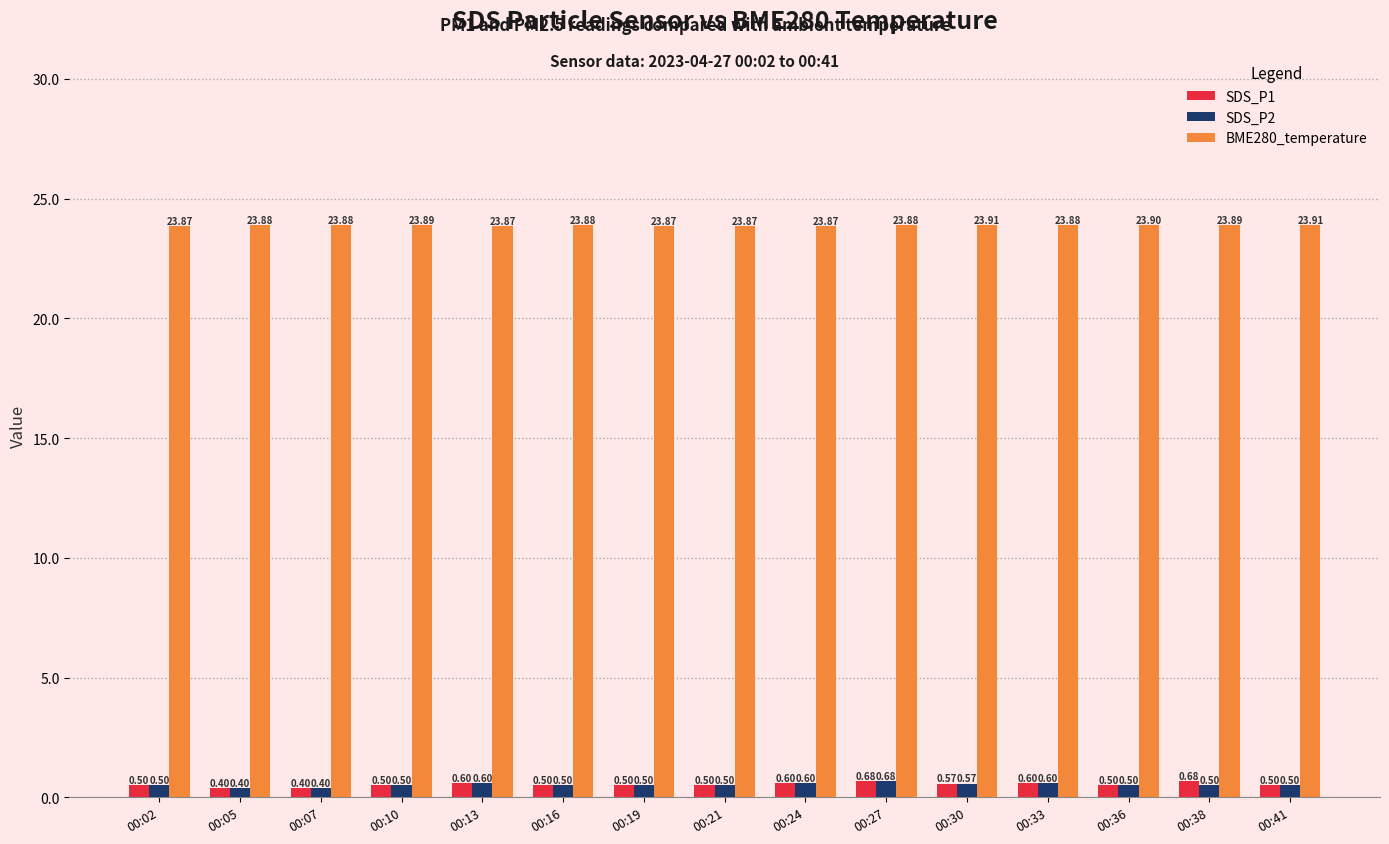

What is the difference between the highest and lowest values at 00:30?

23.3